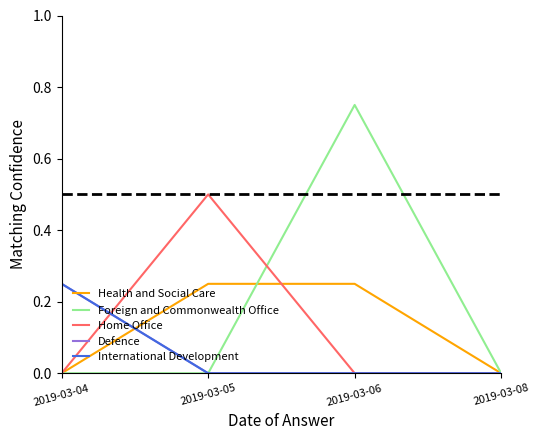

The Defence series shows 0.0 at 2019-03-08. True or false?

True